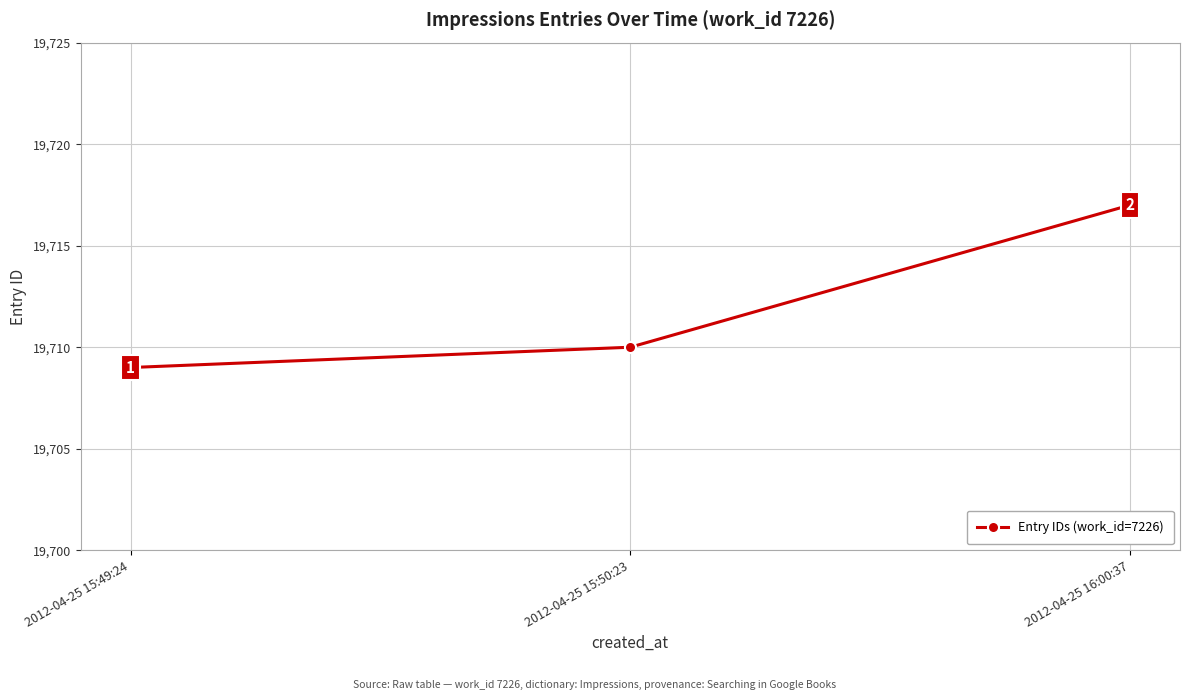

How many values are below 19710?

1